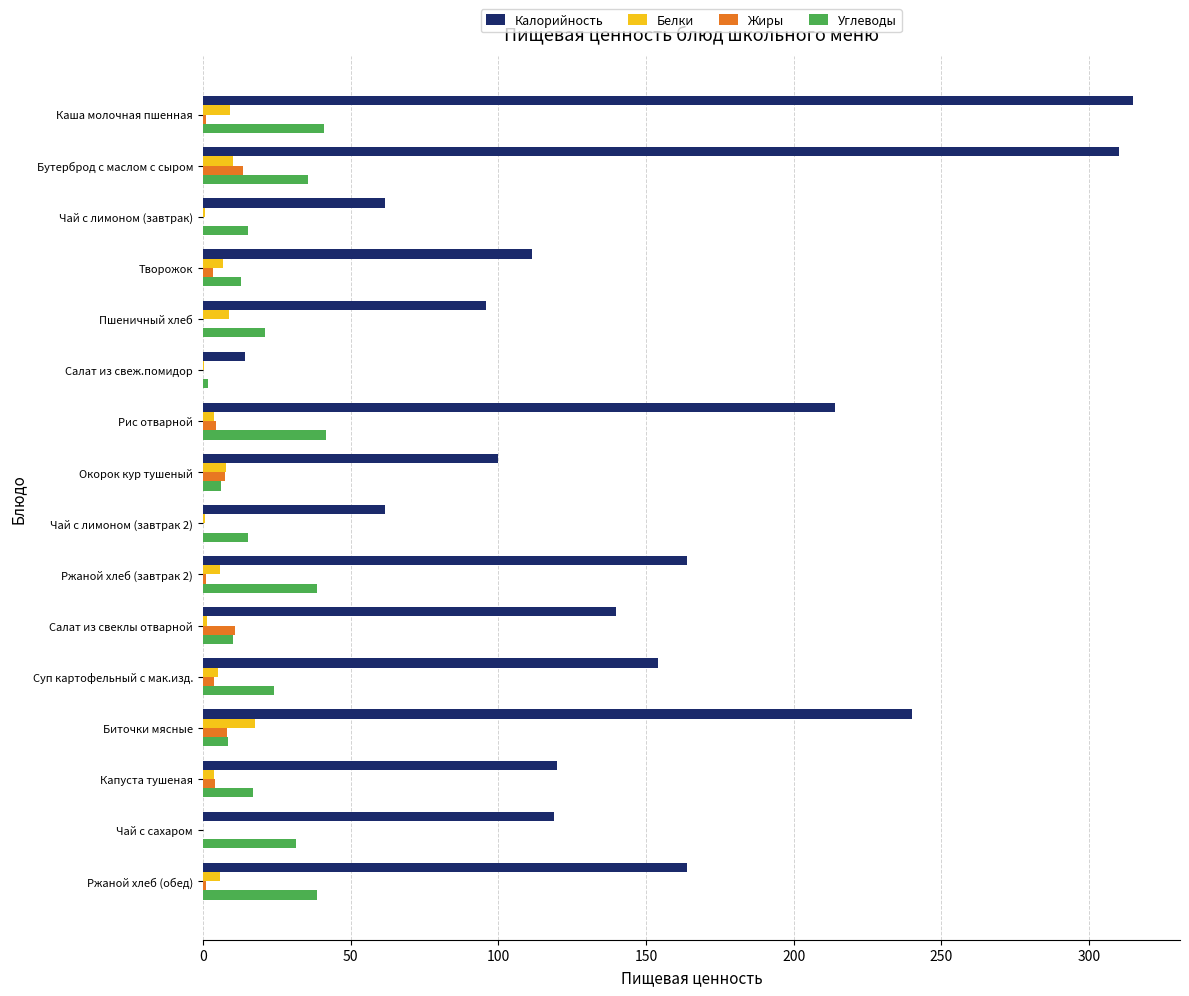

What is the greatest value displayed?

315.0